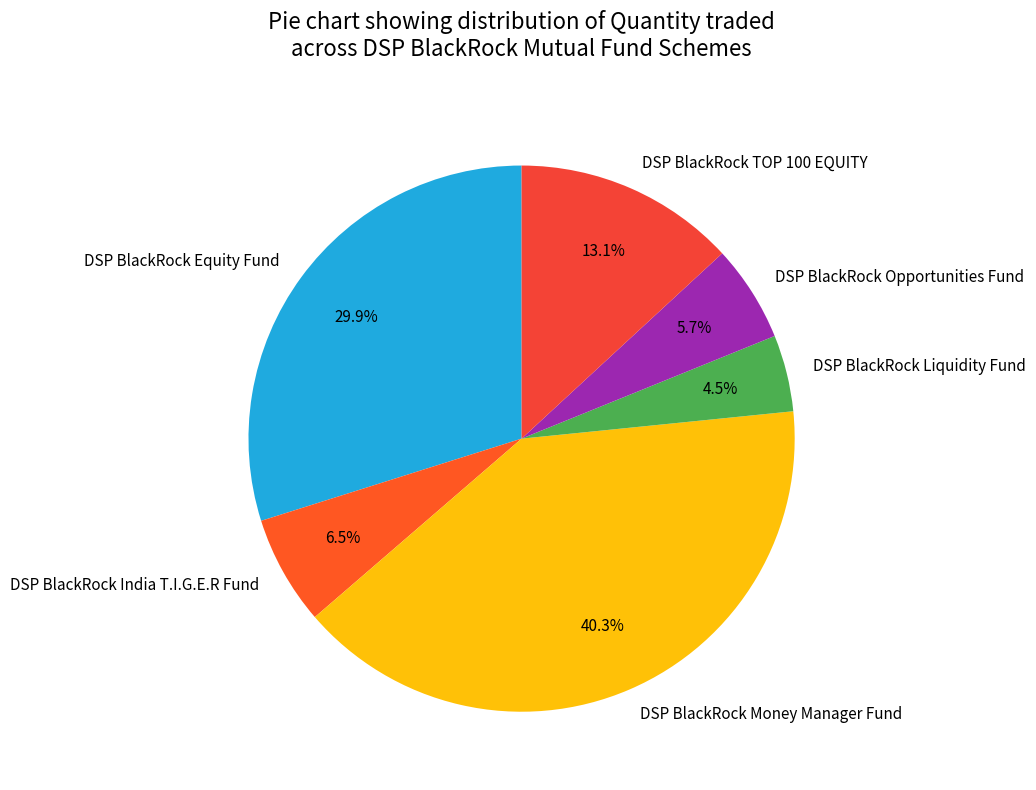

Is there a majority slice in this chart?

No